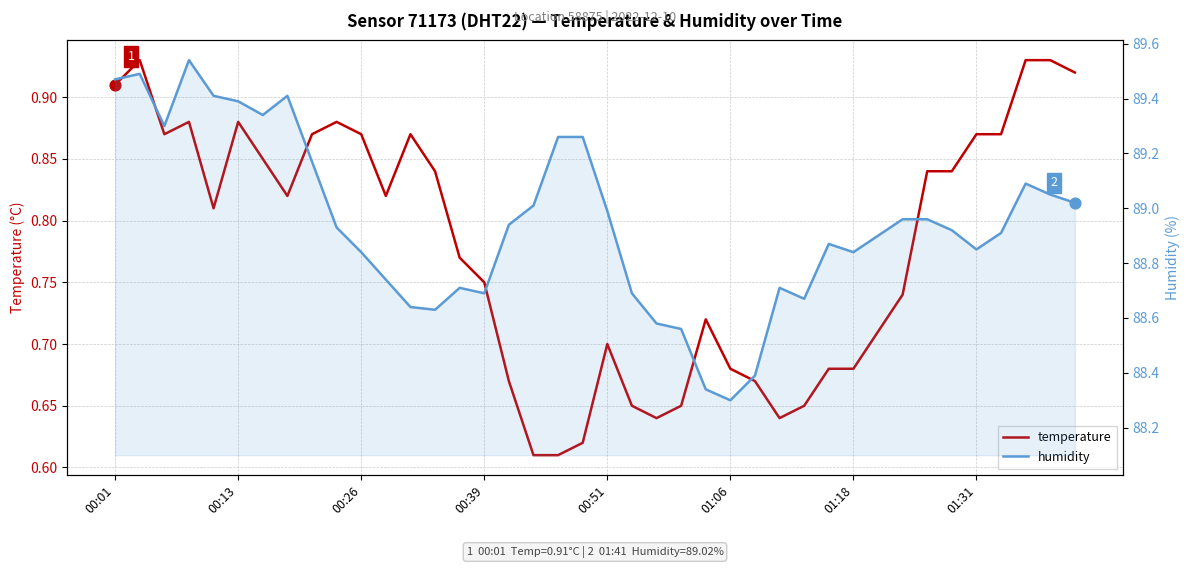

At how many categories does at least one series exceed 27?

40